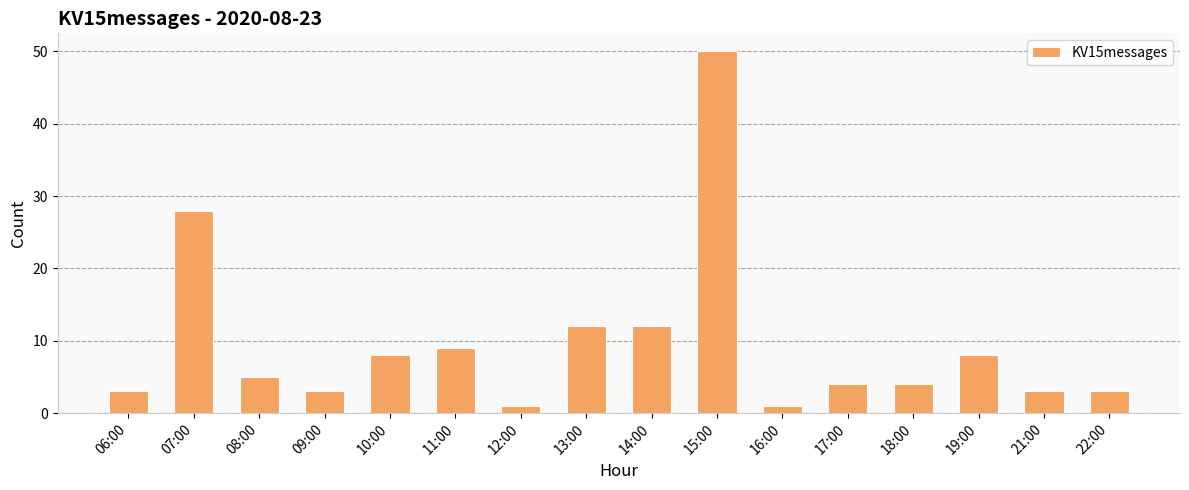

True or false: the data shows 50 at 15:00.

True